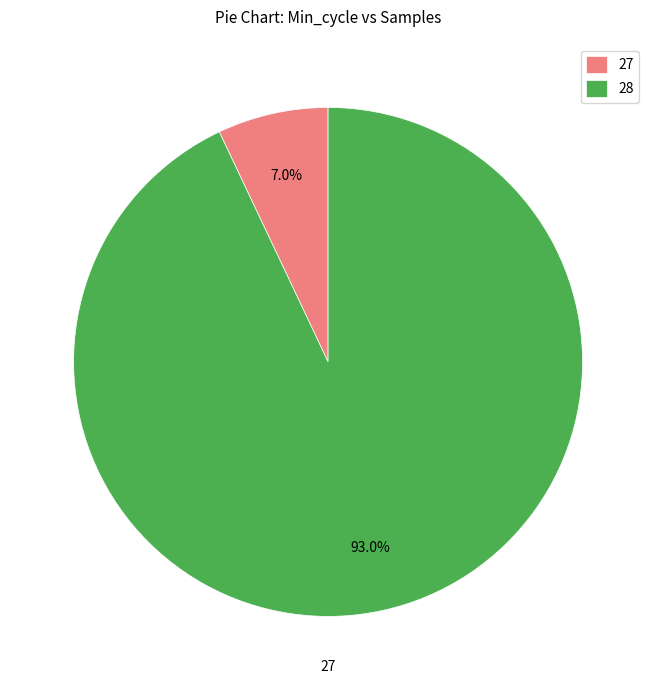

Which slice is the largest?

28